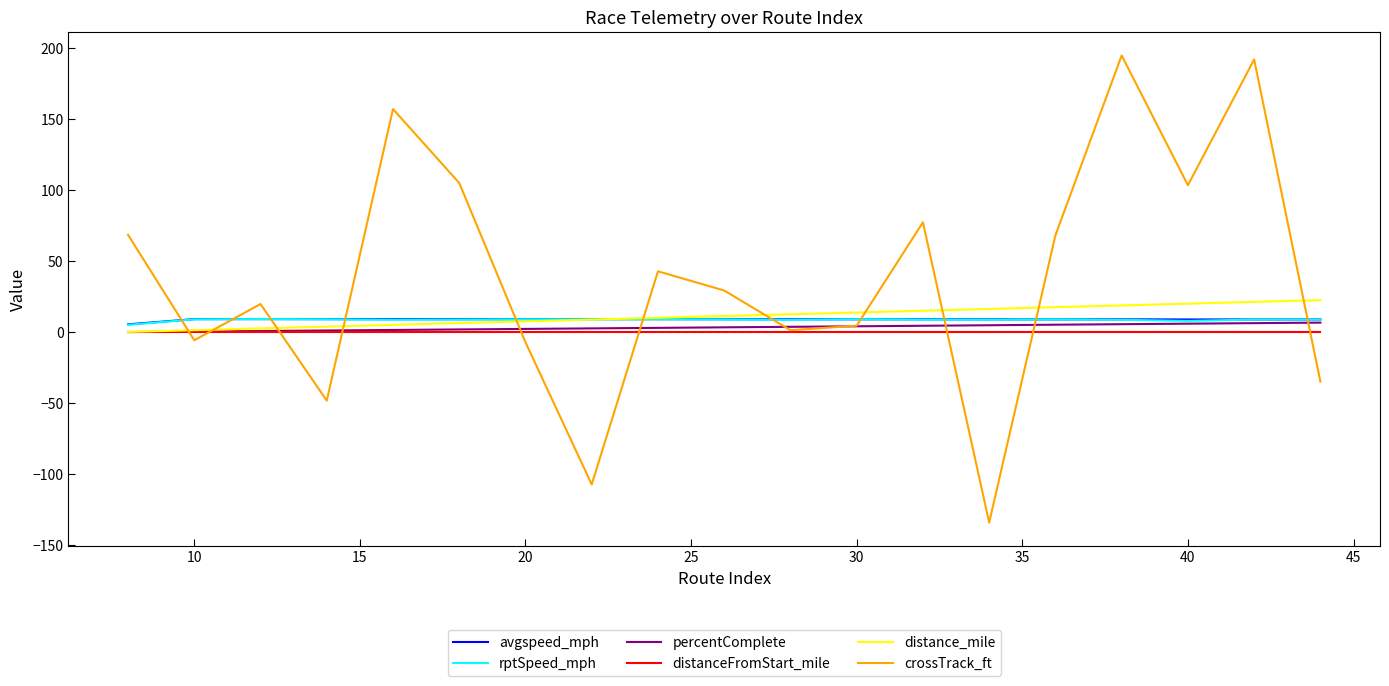

At how many categories does at least one series exceed 49?

8